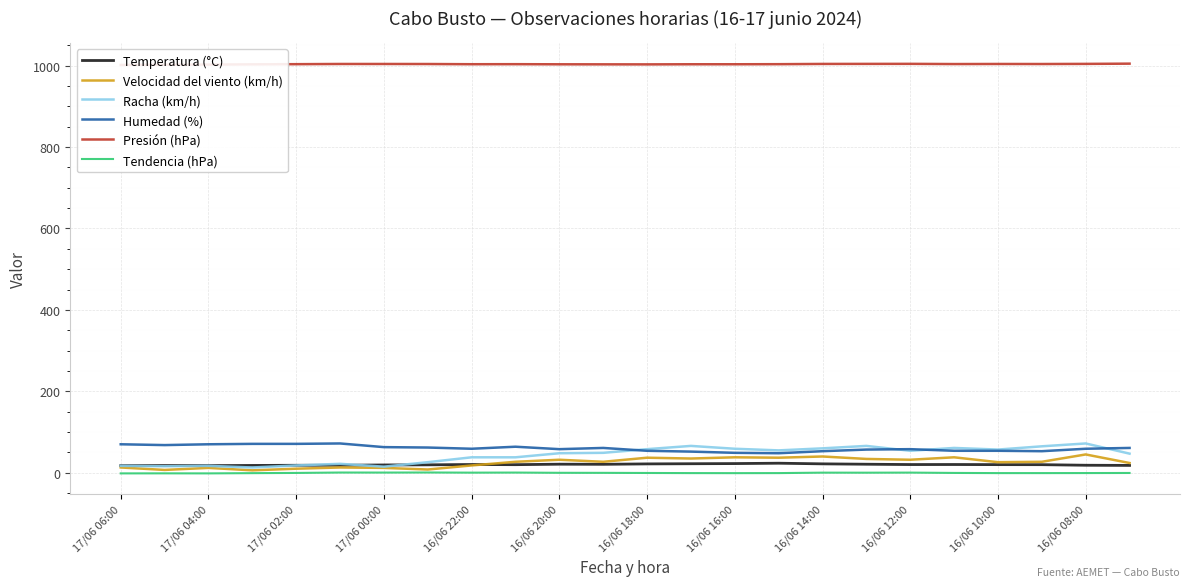

The Racha (km/h) series shows 17.0 at 17/06 04:00. True or false?

True